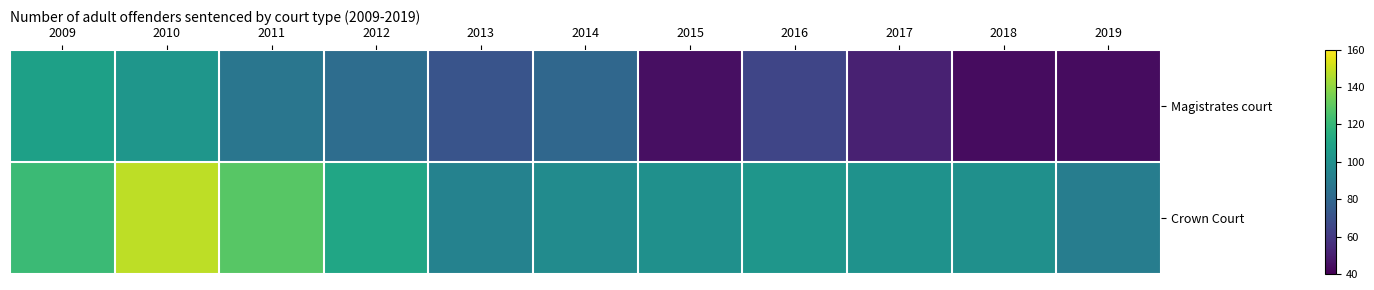

Between 2012 and 2017, which series saw the biggest shift?

Magistrates court